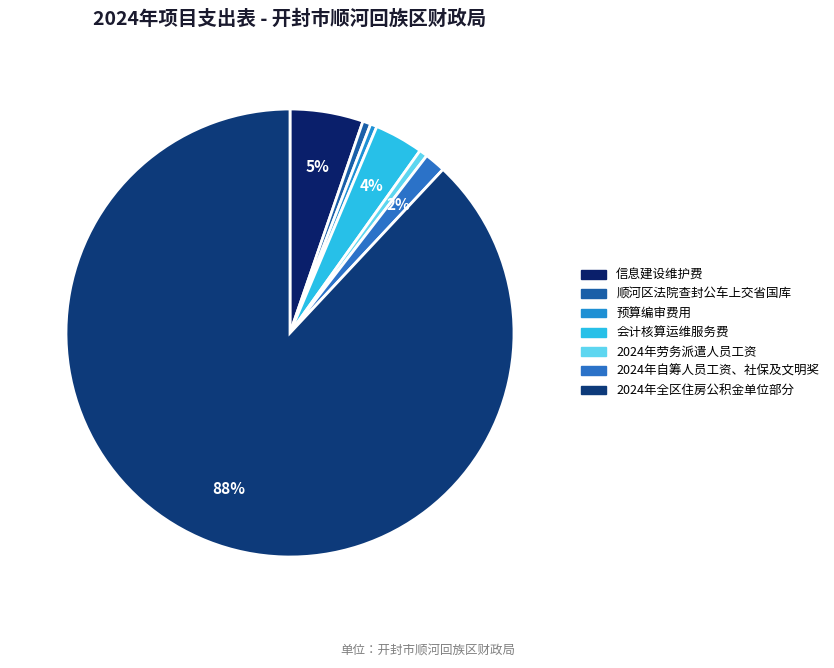

How many slices are in this pie chart?

7